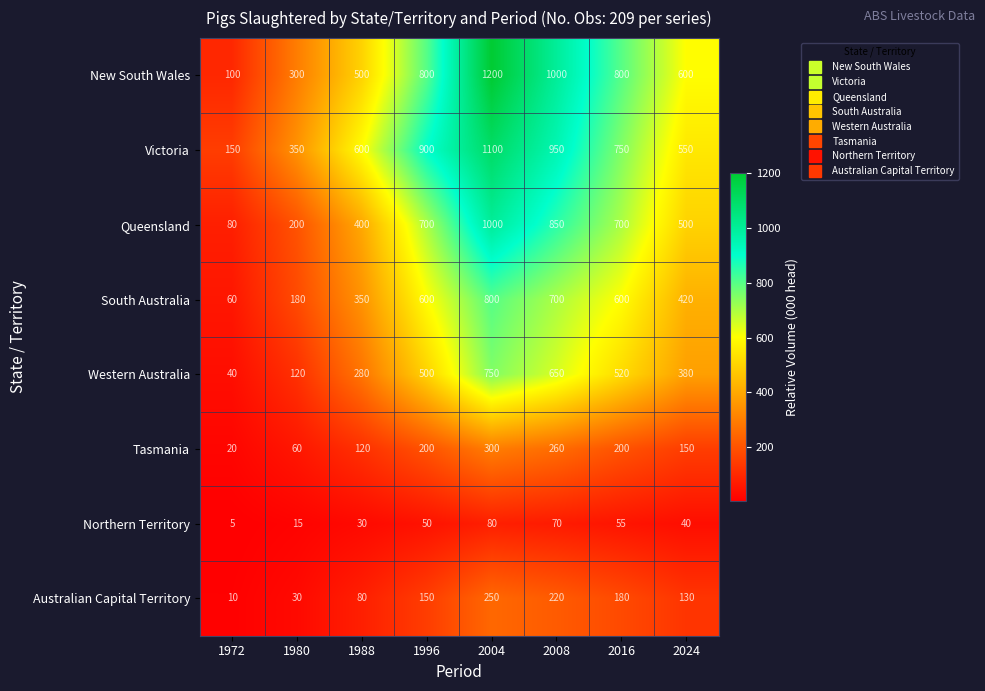

What is the sum of all South Australia values?

3710